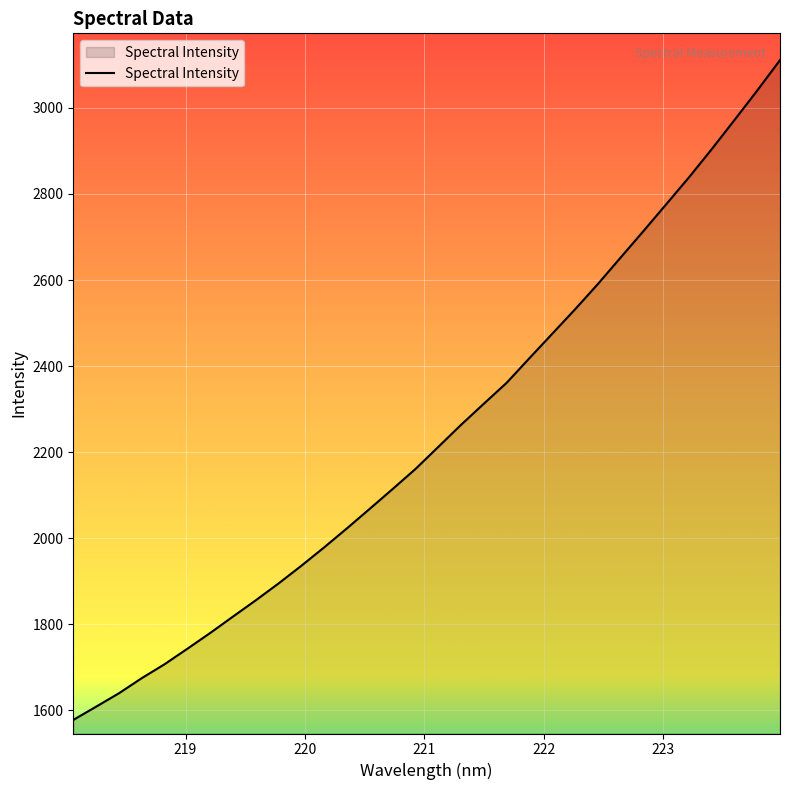

What is the difference between the maximum and minimum values?

1533.1